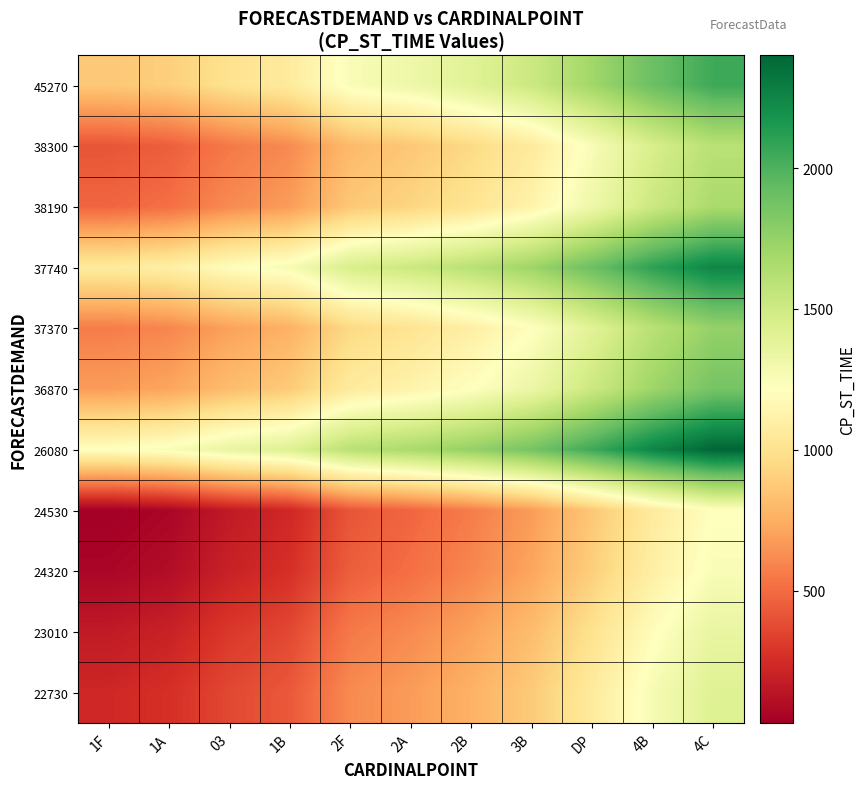

At which category does the chart reach its minimum across all series?

1F